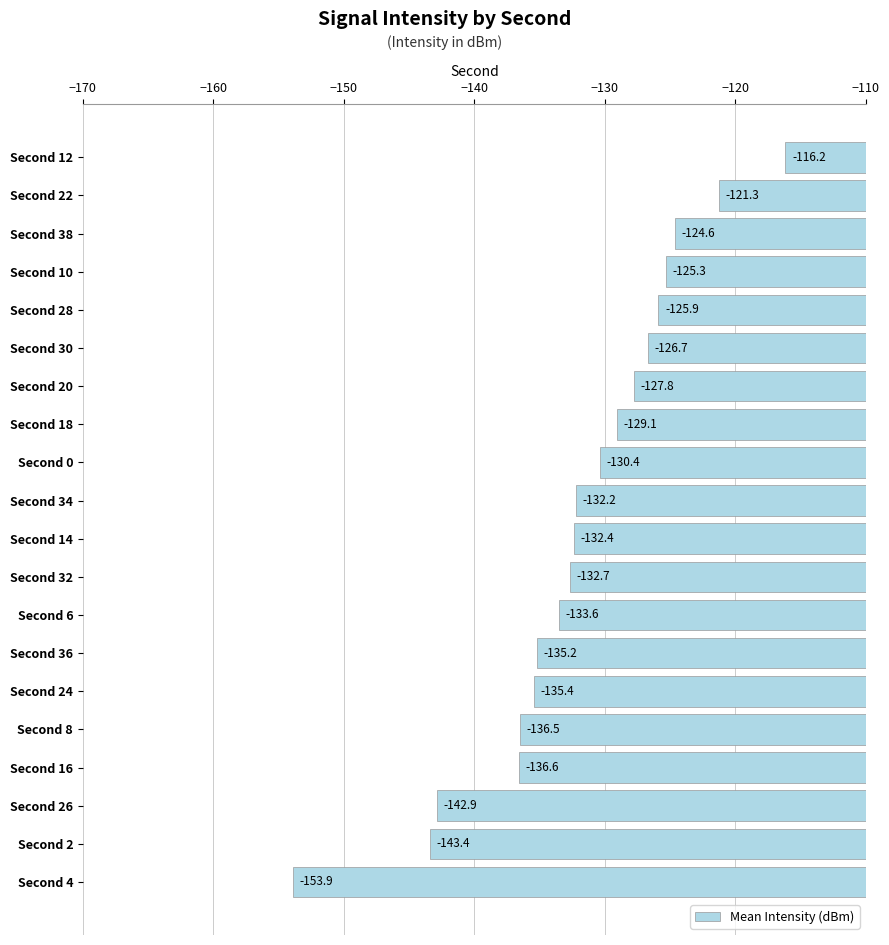

What is the average value?

-132.1